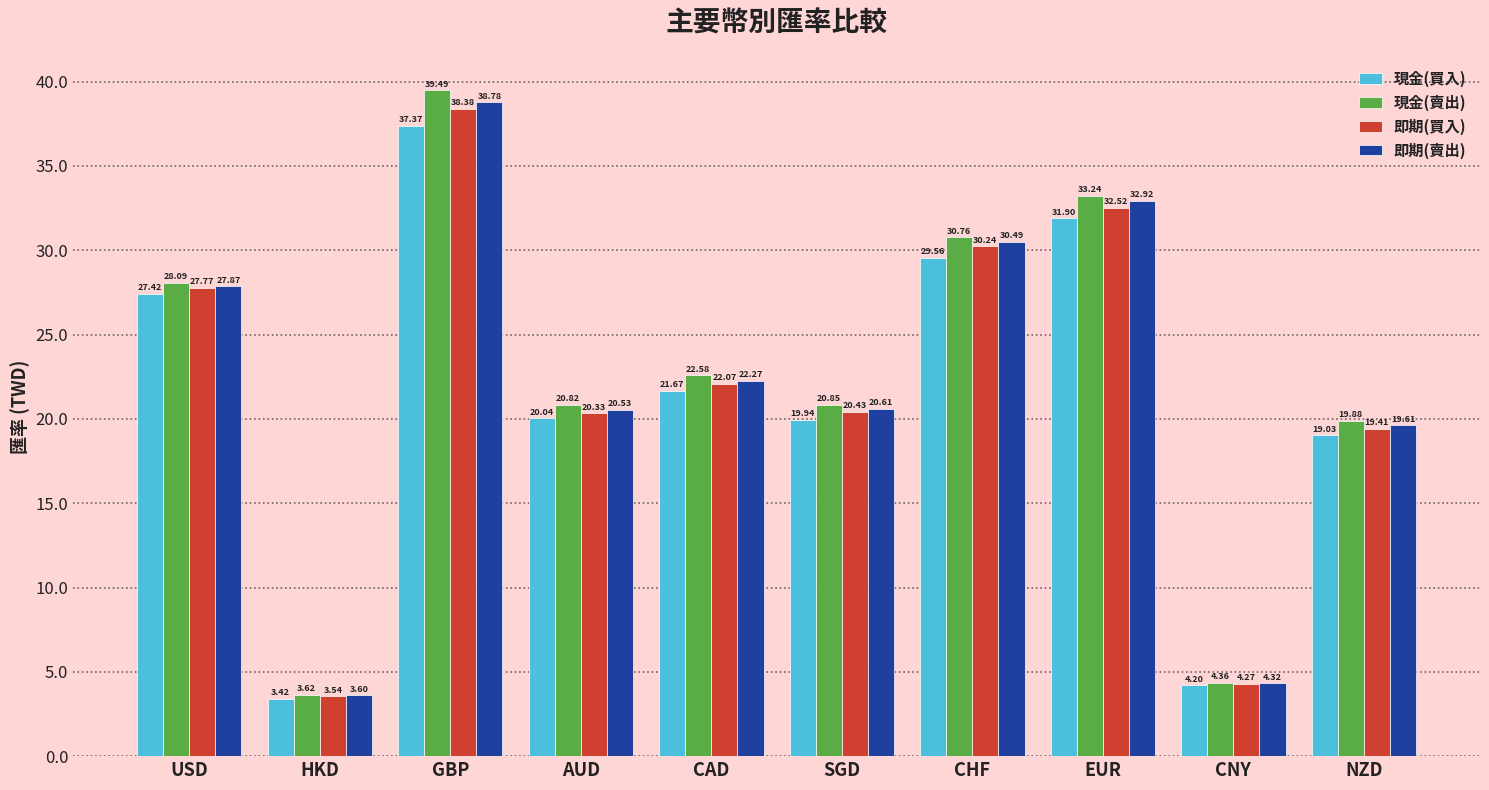

Rank the series at HKD from highest to lowest value.

現金(賣出), 即期(賣出), 即期(買入), 現金(買入)